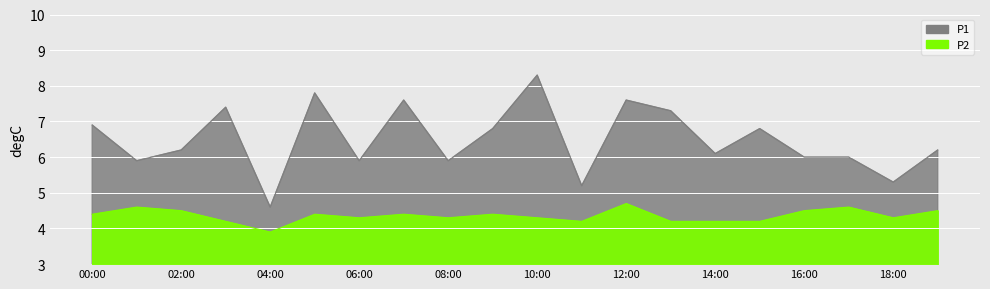

At which label does P1 first exceed 6?

00:00